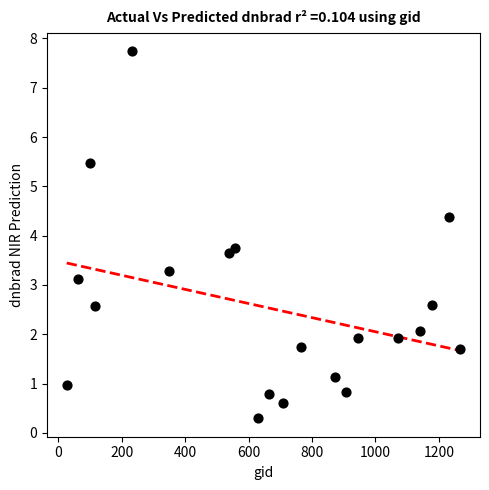

What Y value in the scatter plot is closest to 4?

3.7